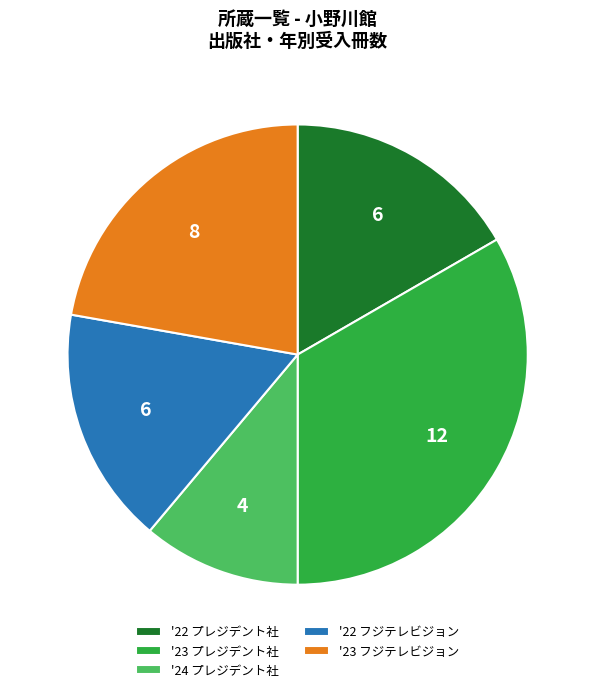

How many segments does this pie chart have?

5